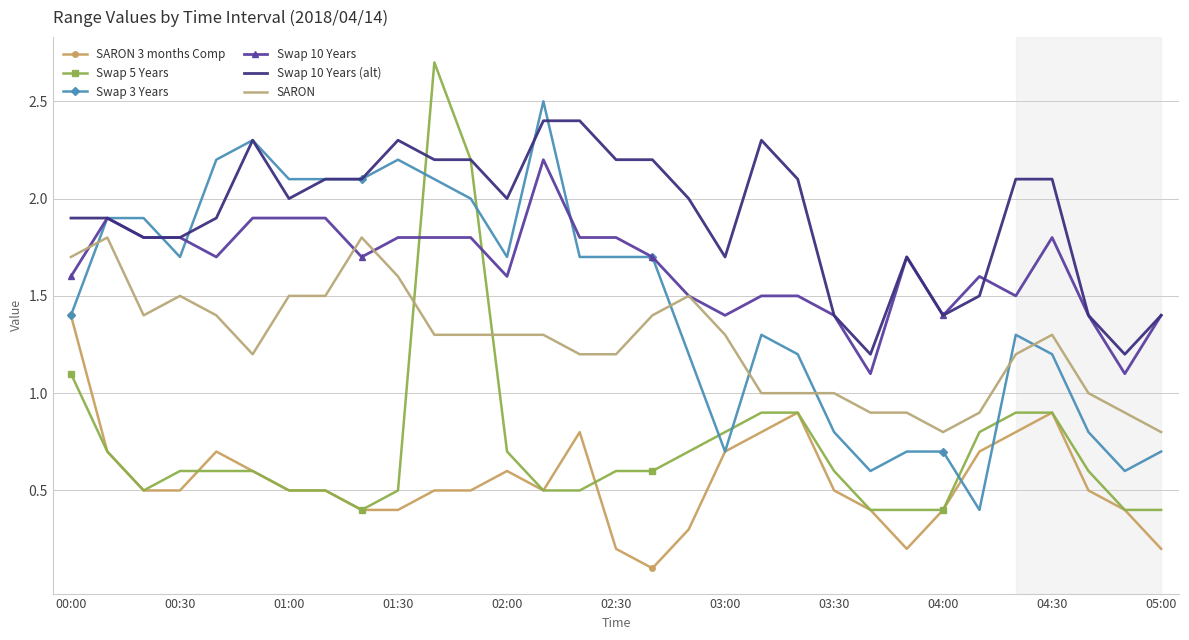

True or false: Swap 5 Years and Swap 10 Years (alt) intersect in this chart.

True